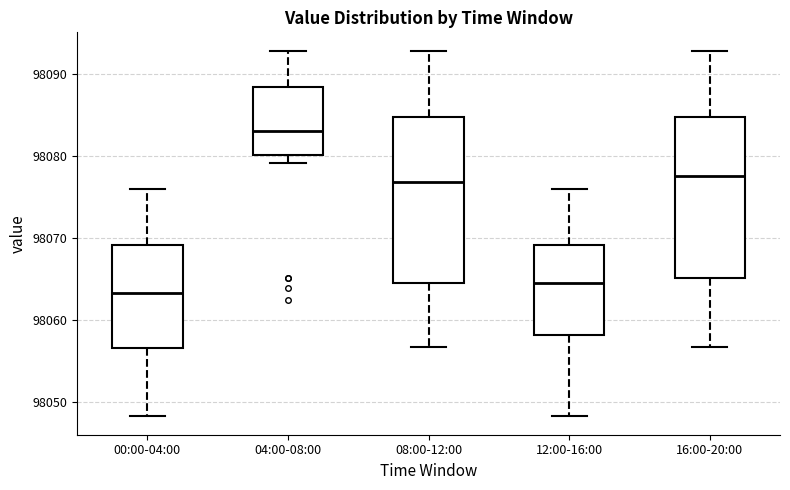

Reading left to right, transcribe this box plot: for each box, give where its median line is, the range the box spans, and where its two whiskers end, as read against the y-axis. The values are not printed on the chart, so give them approximately, as read against the axis.

00:00-04:00: median 98063, box 98057 to 98069, whiskers 98048 to 98076
04:00-08:00: median 98083, box 98080 to 98089, whiskers 98079 to 98093
08:00-12:00: median 98077, box 98065 to 98085, whiskers 98057 to 98093
12:00-16:00: median 98064, box 98058 to 98069, whiskers 98048 to 98076
16:00-20:00: median 98078, box 98065 to 98085, whiskers 98057 to 98093